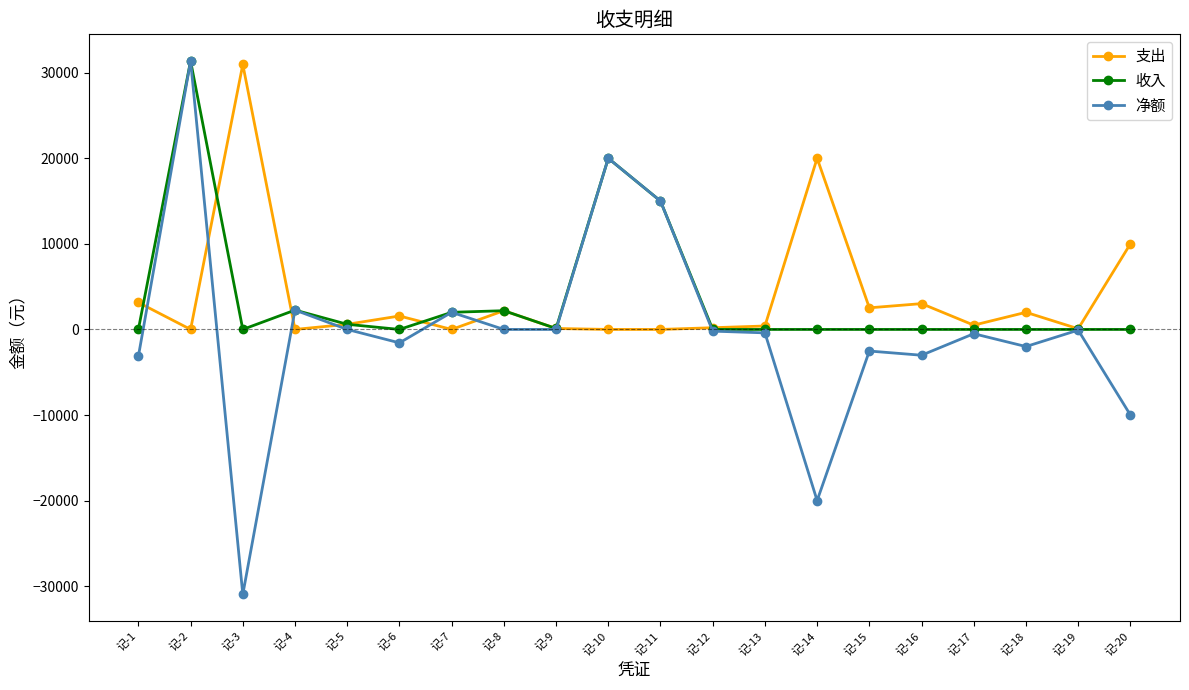

At which category is the sum across all series the highest?

记-2